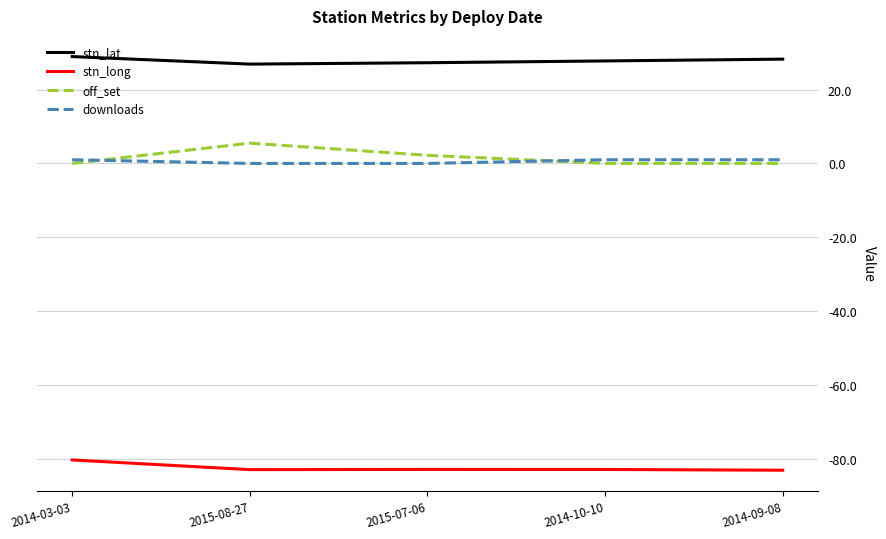

True or false: stn_lat and off_set cross at least once.

False